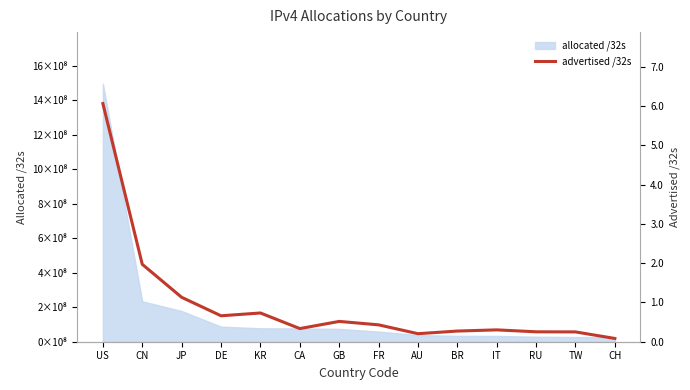

What is the sum of the values at RU and GB?

76993664